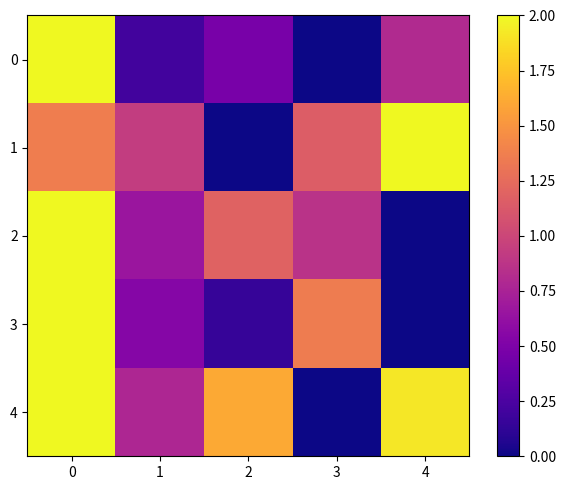

List the series in order of their peak value, highest first.

0, 1, 2, 3, 4